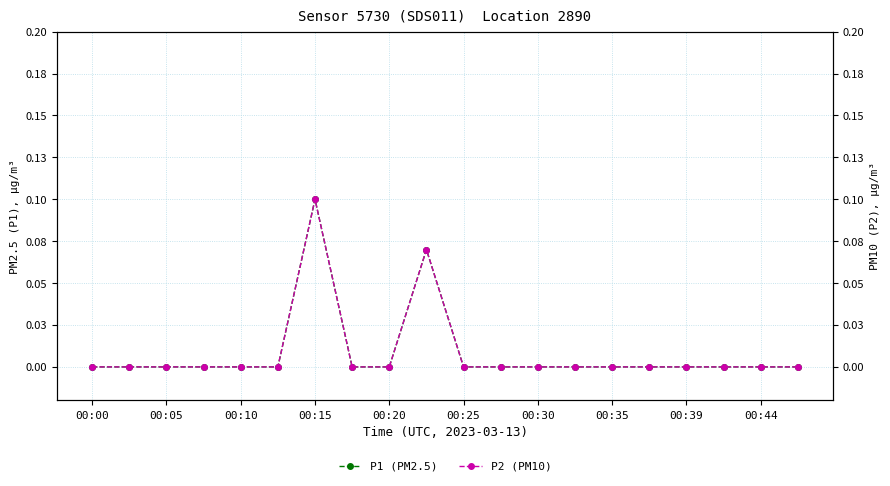

The value of P1 (PM2.5) at 00:35 is 0.1. True or false?

False